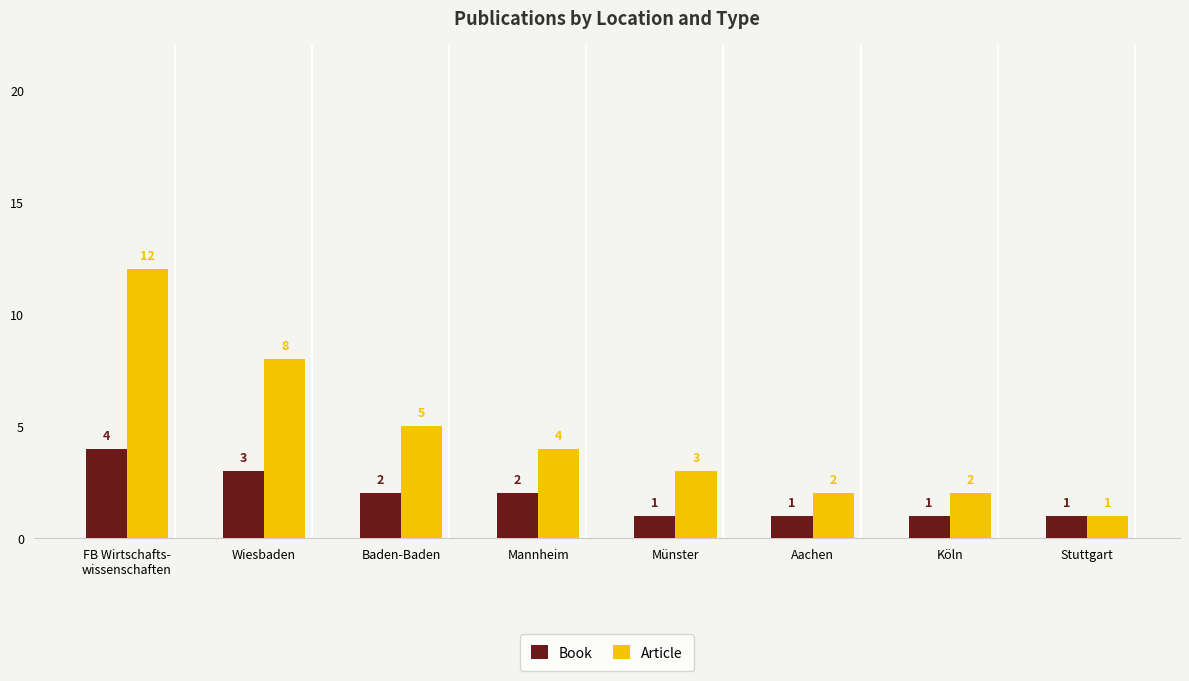

Where is Article nearest to the value 6?

Baden-Baden